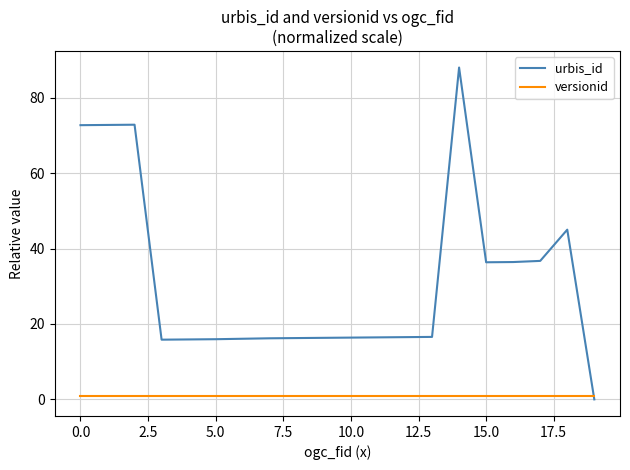

List the series in order of their peak value, highest first.

urbis_id, versionid